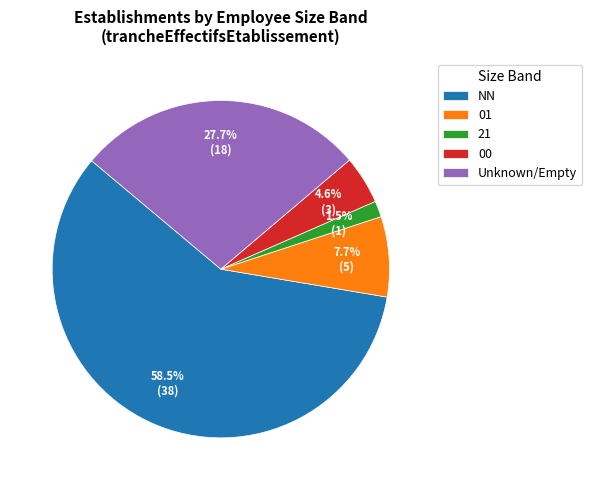

Between 21 and Unknown/Empty, which is larger?

Unknown/Empty